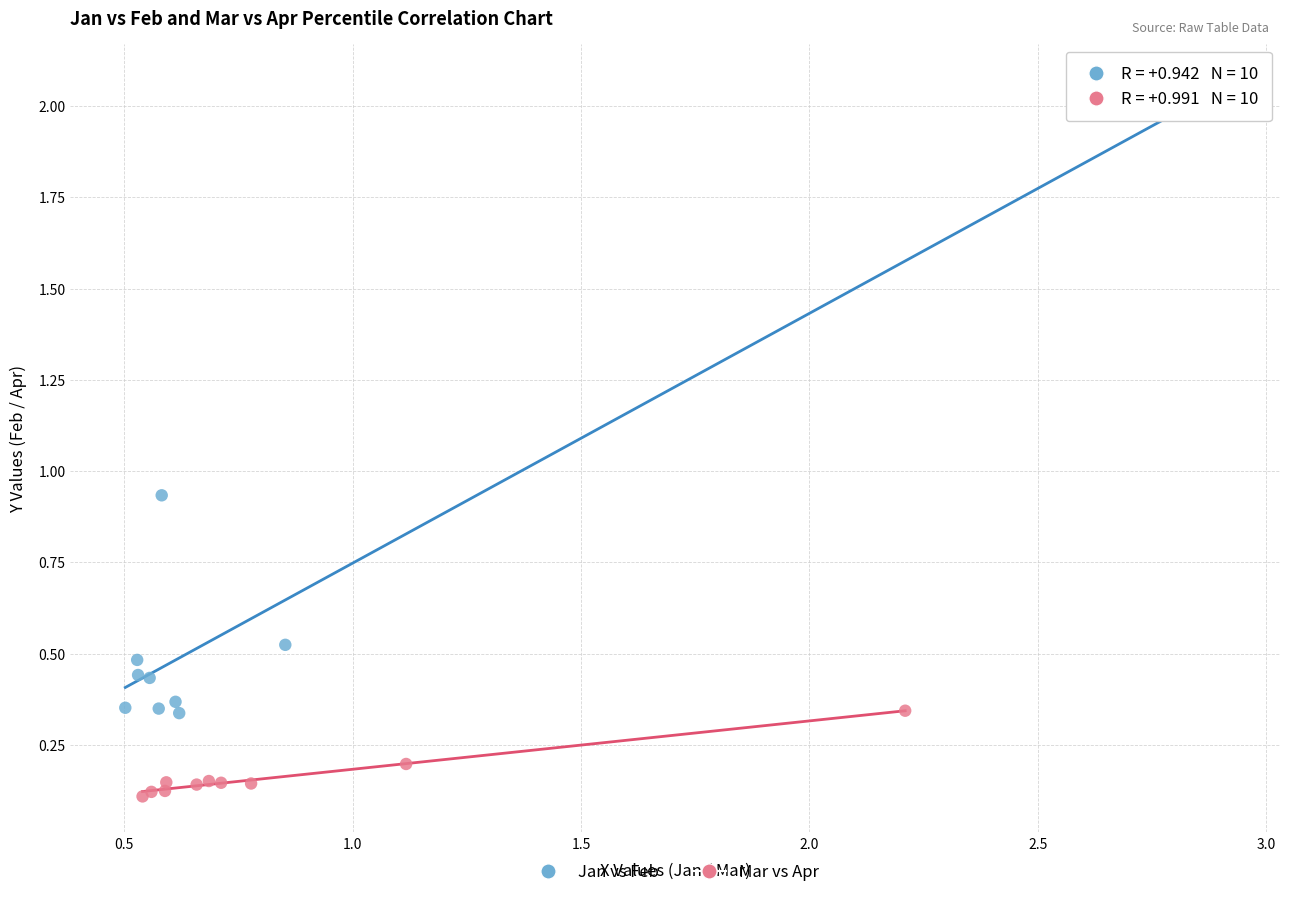

What are all the series names shown in the legend?

Jan vs Feb, Mar vs Apr